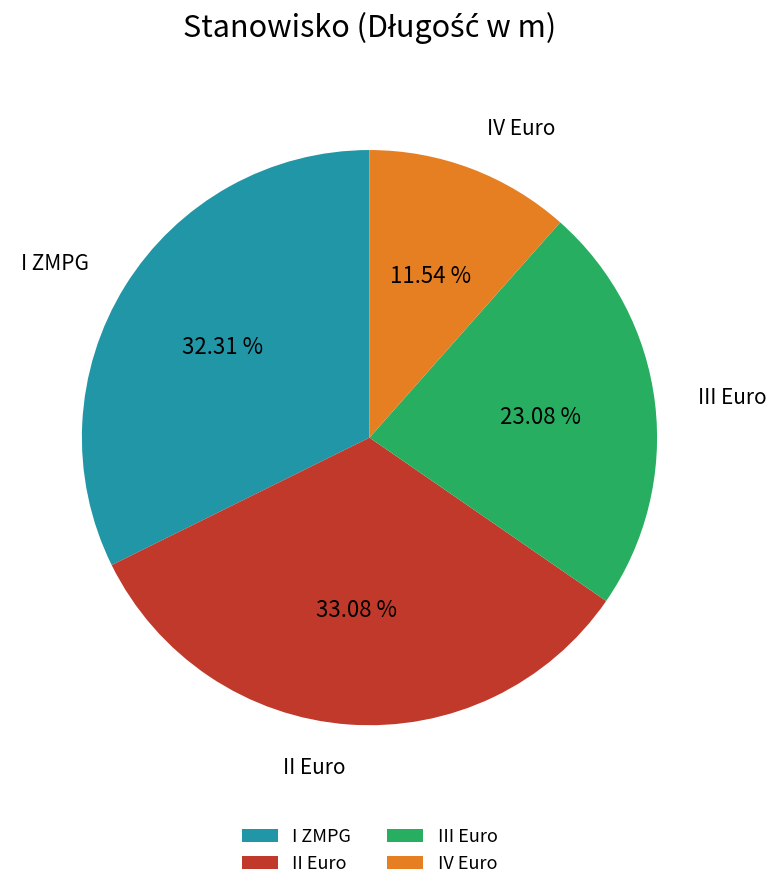

Between I ZMPG and III Euro, which is larger?

I ZMPG